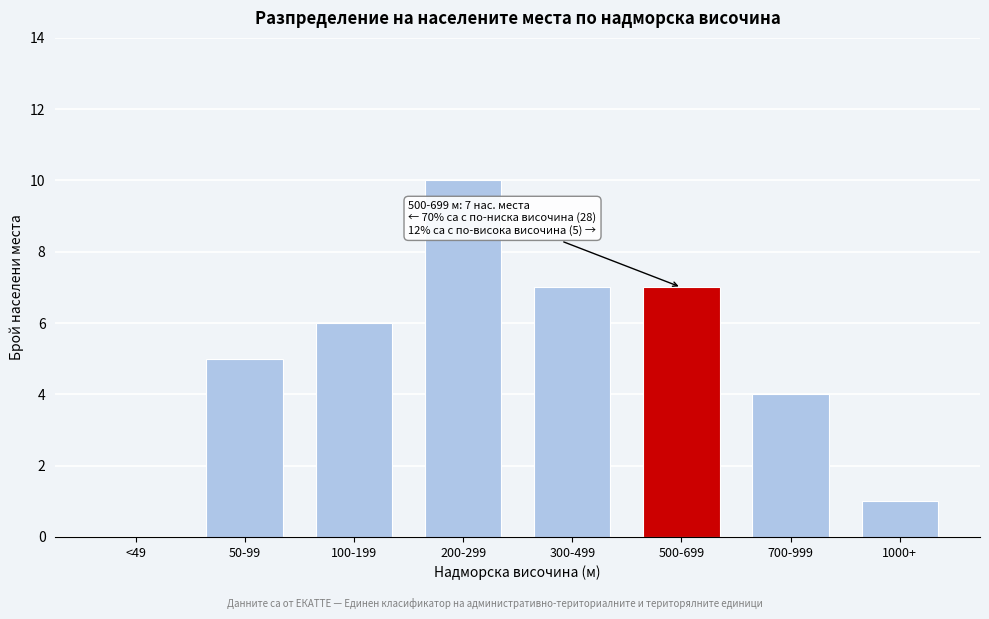

Reading left to right, transcribe all the data shown in this chart.

<49=0	50-99=5	100-199=6	200-299=10	300-499=7	500-699=7	700-999=4	1000+=1